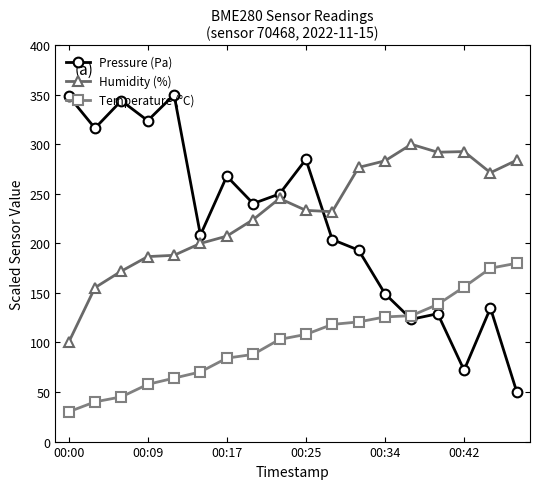

Which series has the widest spread of values?

Pressure (Pa)